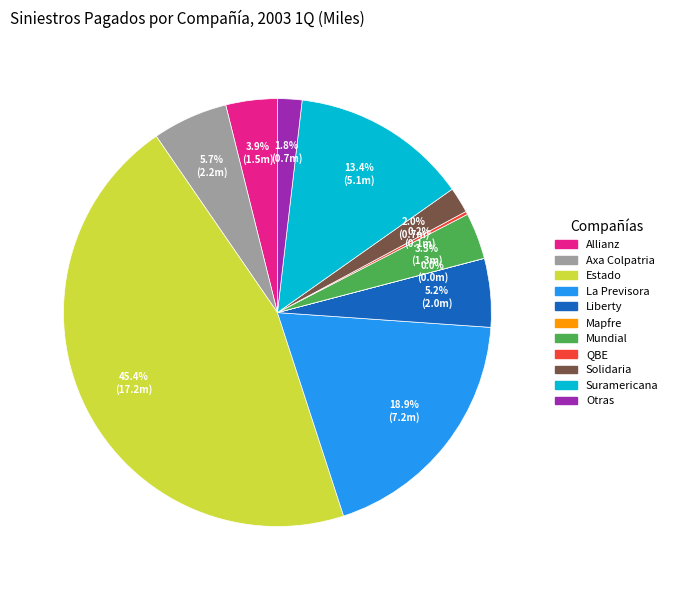

Combined, do Liberty and Mundial account for over 50%?

No